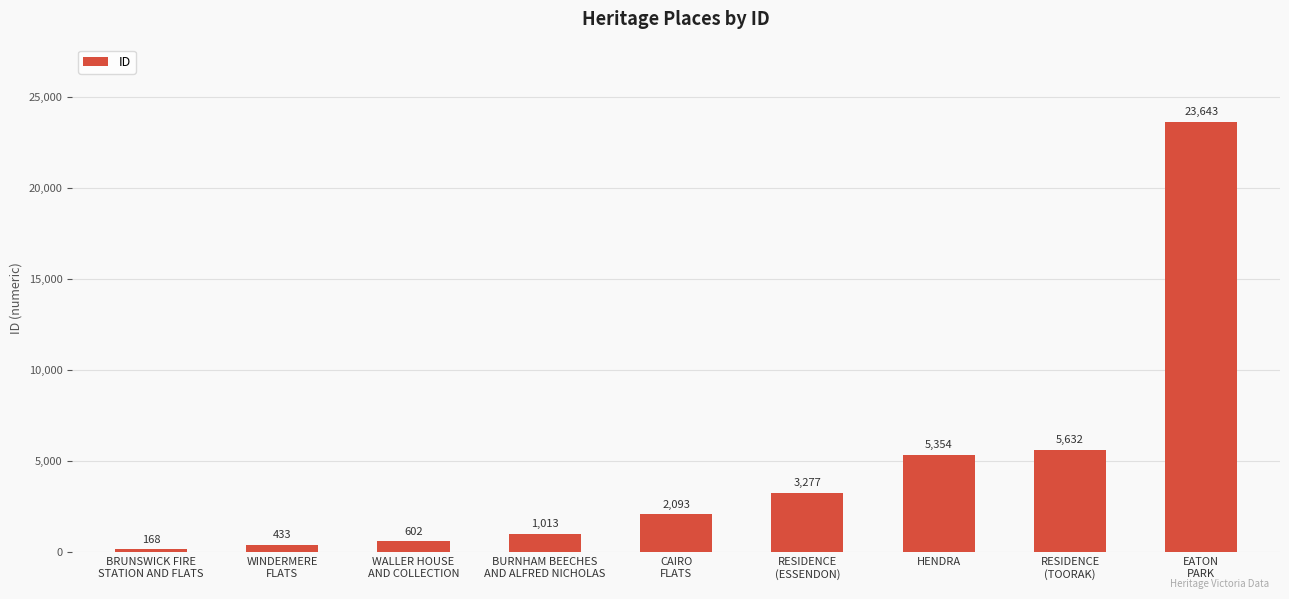

The value at HENDRA is 5354. True or false?

True